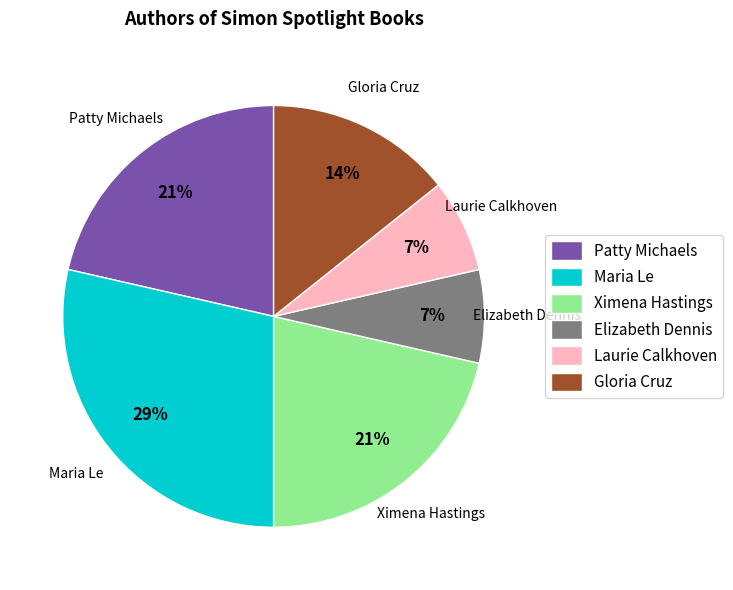

How many segments does this pie chart have?

6